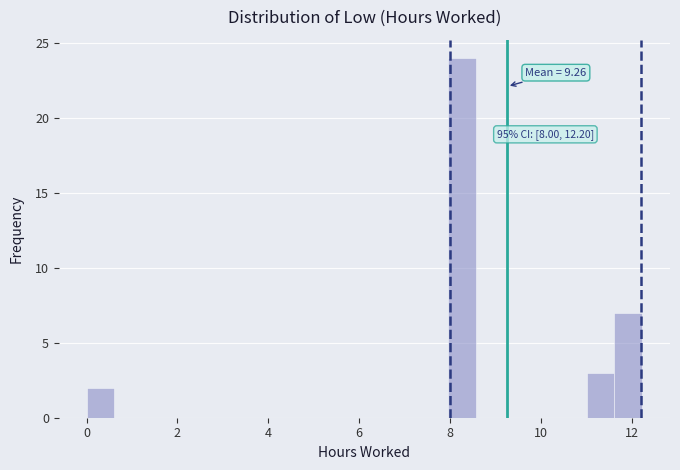

Around what value on the x-axis is the tallest bar? Give the approximate position of its centre, as read against the axis.

8.2